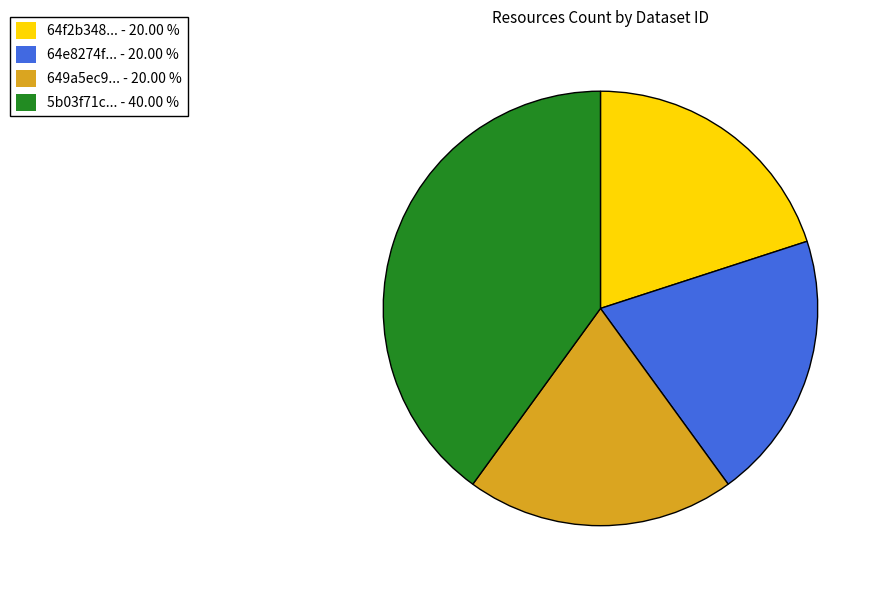

Which category has the biggest portion of the pie?

5b03f71c... - 40.00 %